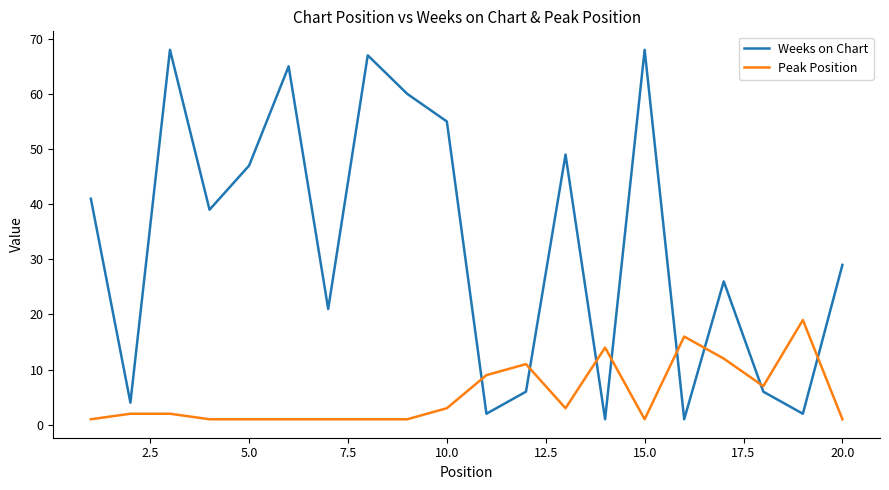

Is this an area chart (filled region under the line)?

No